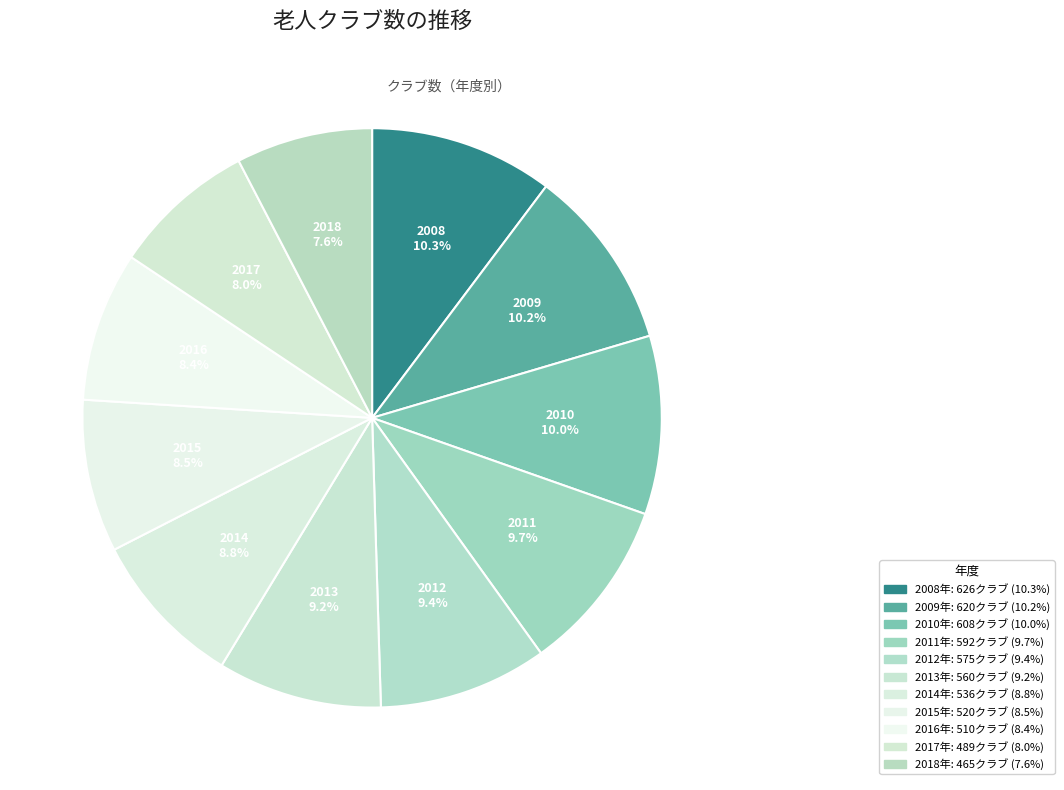

How many slices are in this pie chart?

11